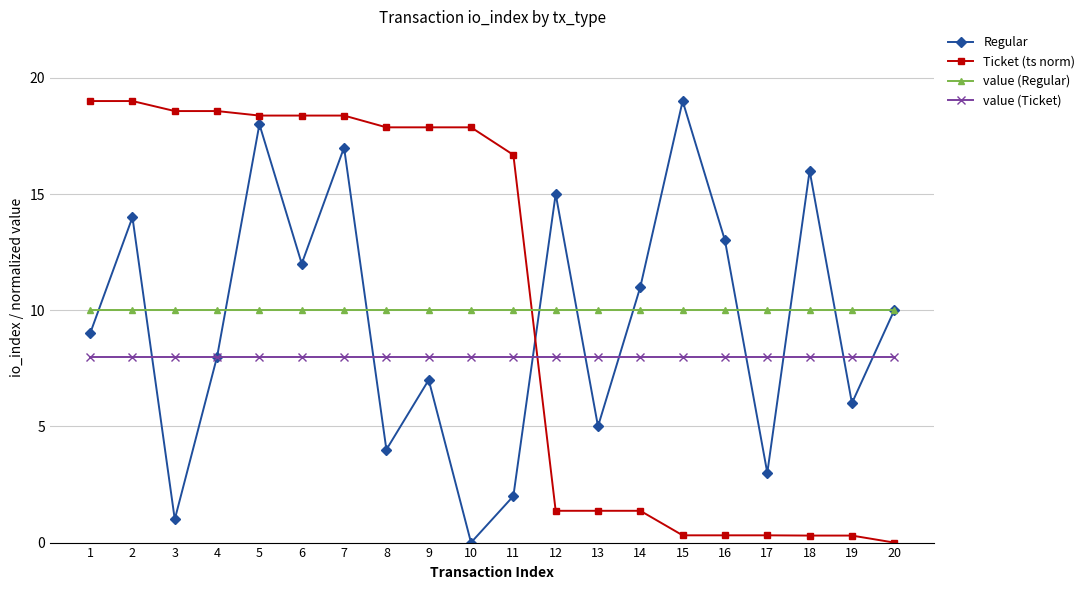

Which series changed the most between 9 and 11?

Regular